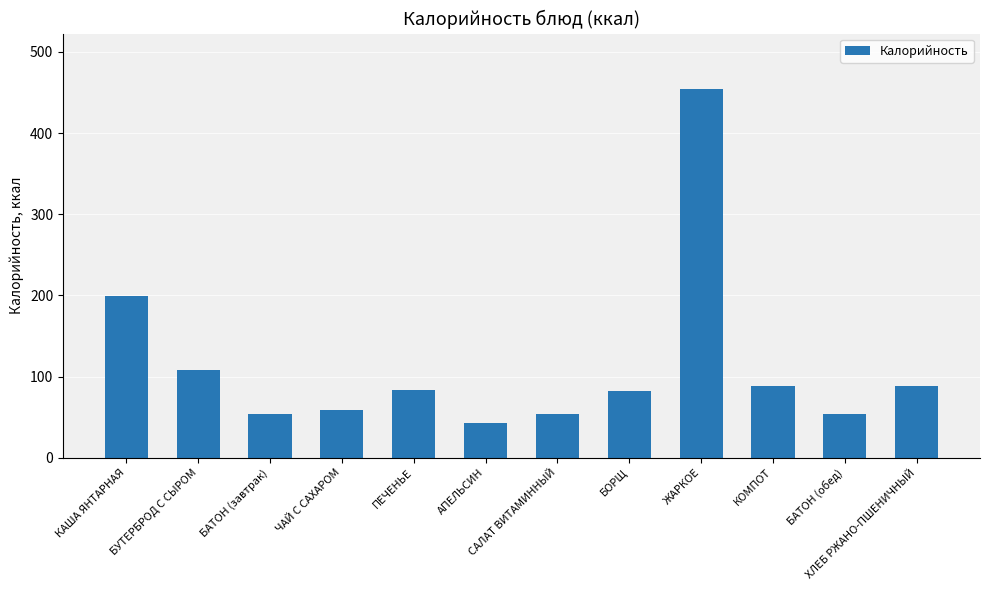

What is the label of the 5th bar from the left?

ПЕЧЕНЬЕ